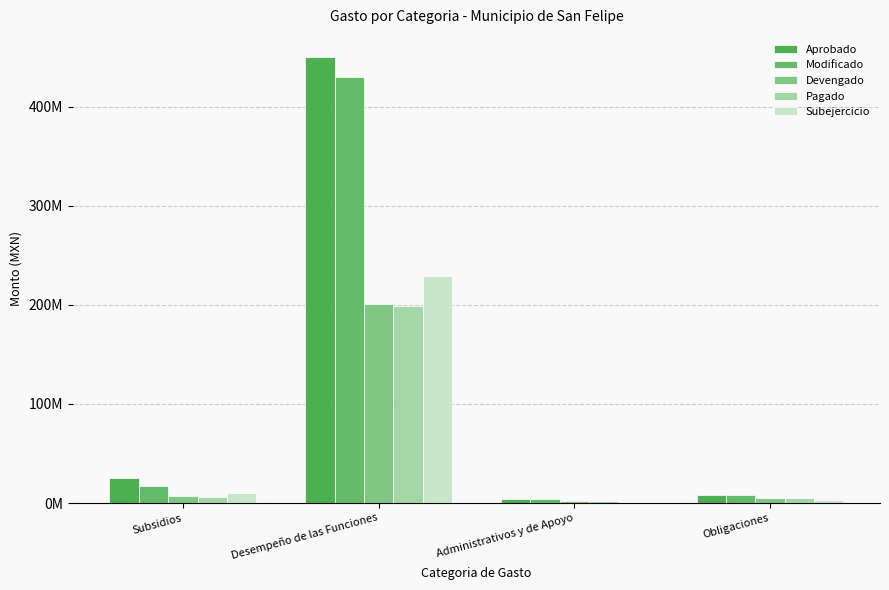

Does the chart contain stacked bars?

No